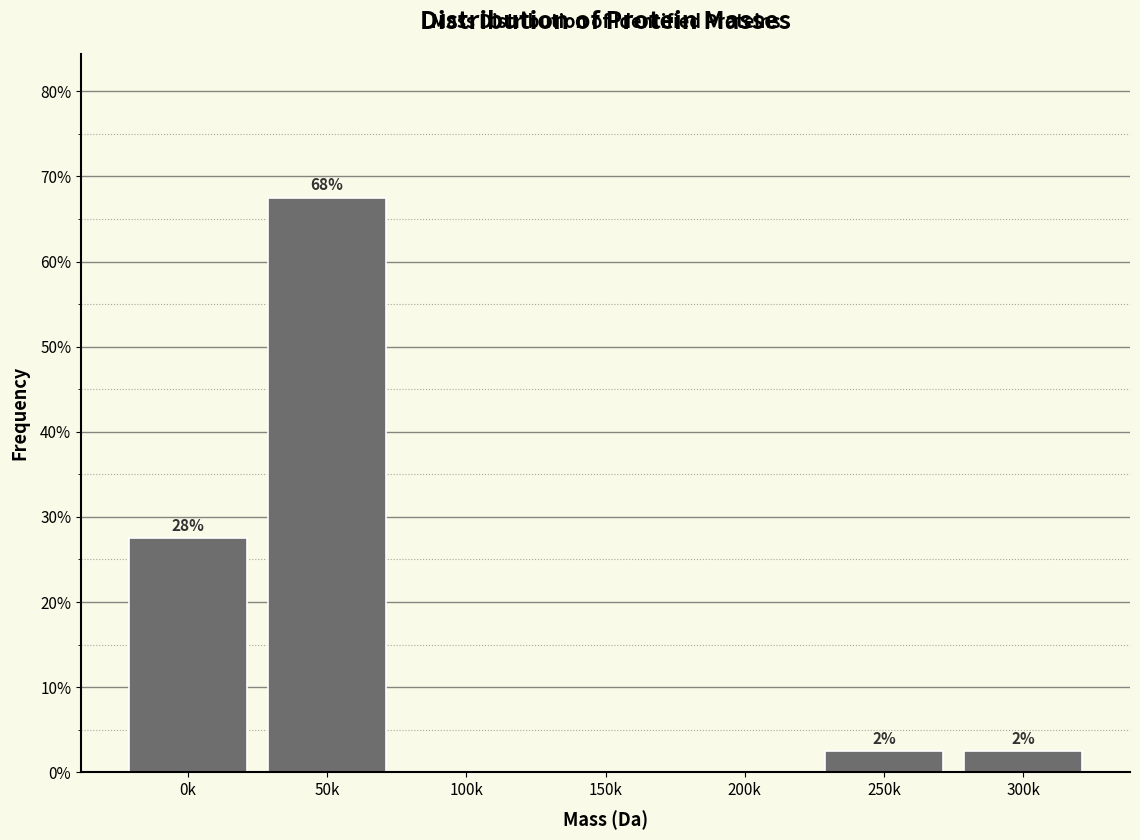

Are the bars horizontal?

No